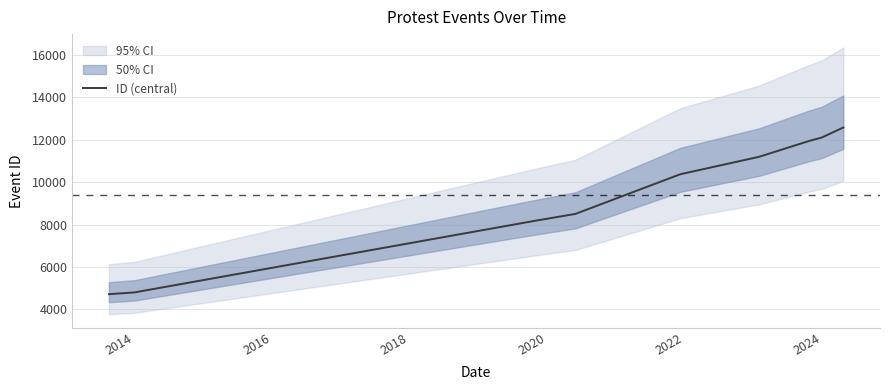

Is it true that ID (central) equals 6513 at 2014?

False